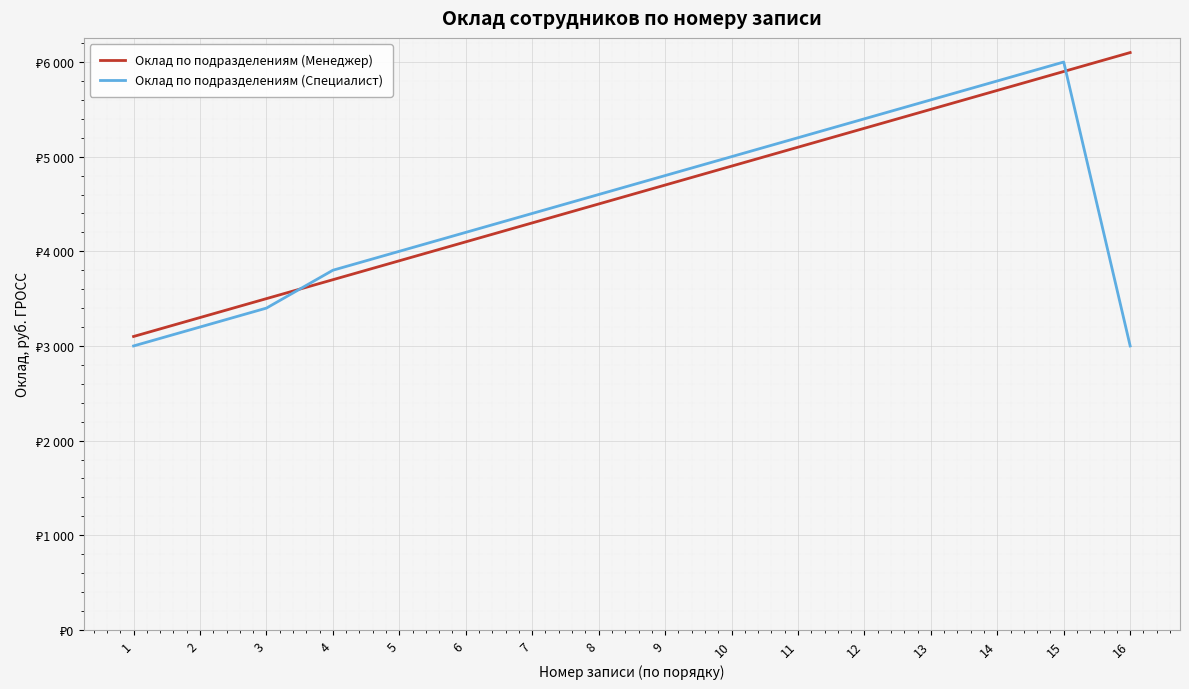

Which series has the widest spread of values?

Оклад по подразделениям (Менеджер)